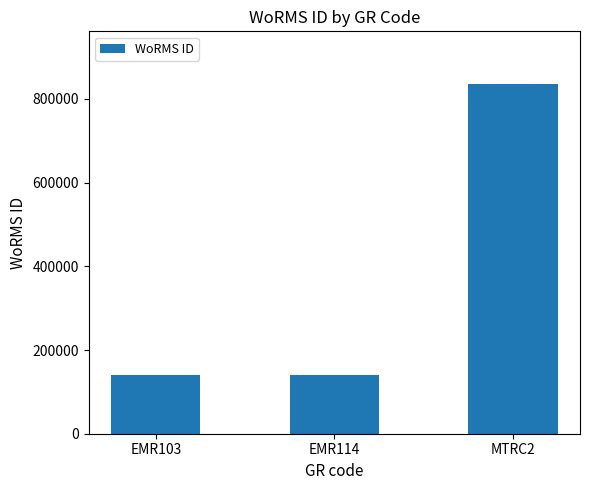

Which has a higher value, EMR103 or MTRC2?

MTRC2